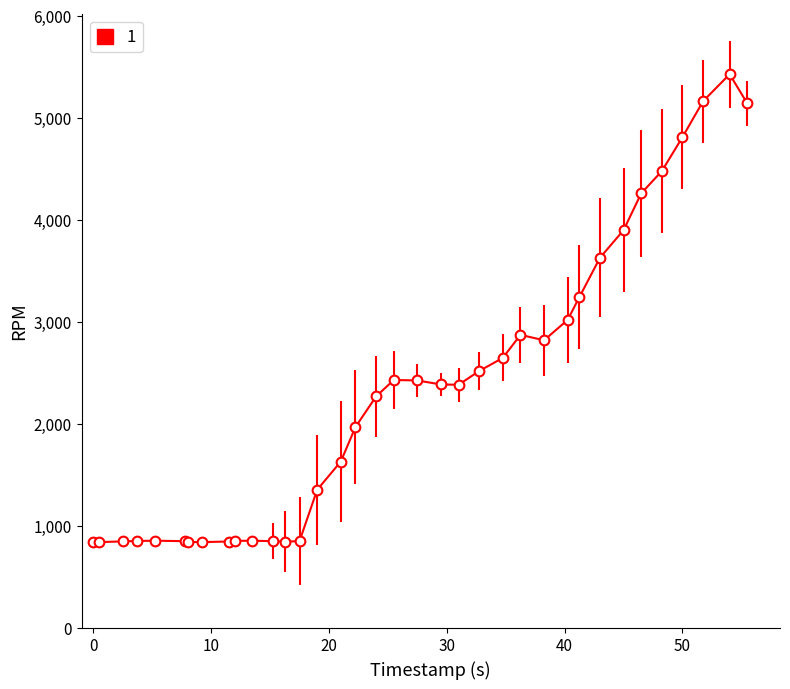

What is the value of the 35th point from the left?

5427